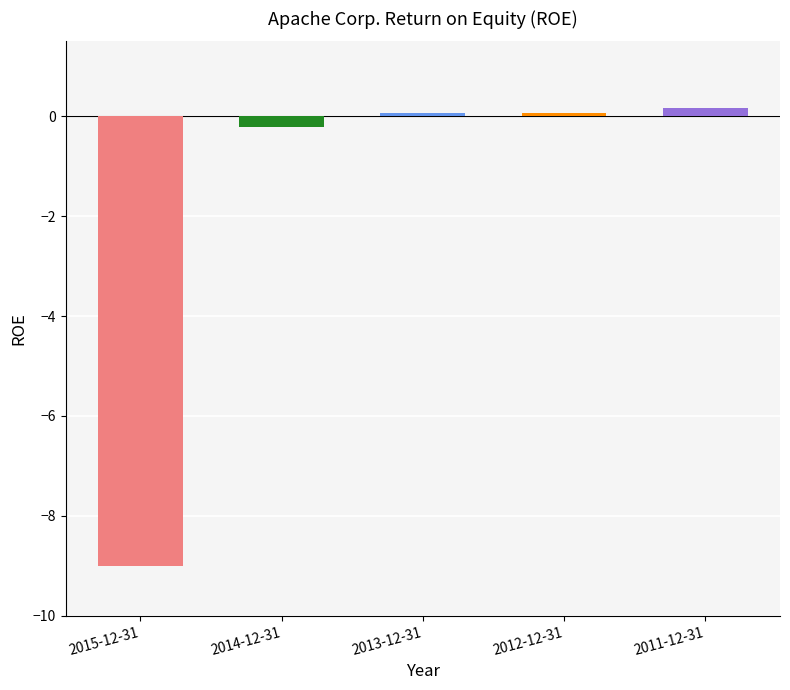

Reading left to right, what are all the values shown in this chart?

-9.0	-0.2	0.1	0.1	0.2